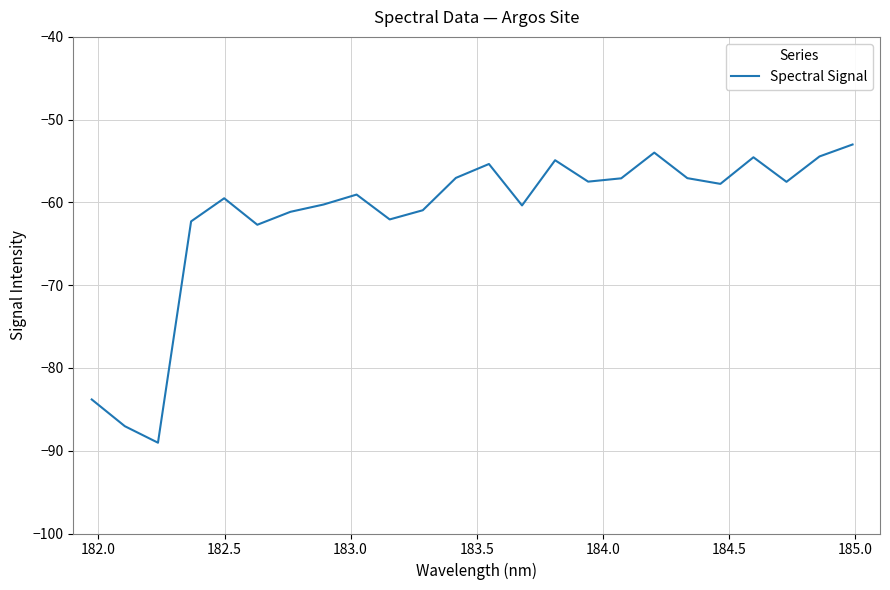

What is the smallest value displayed?

-89.0